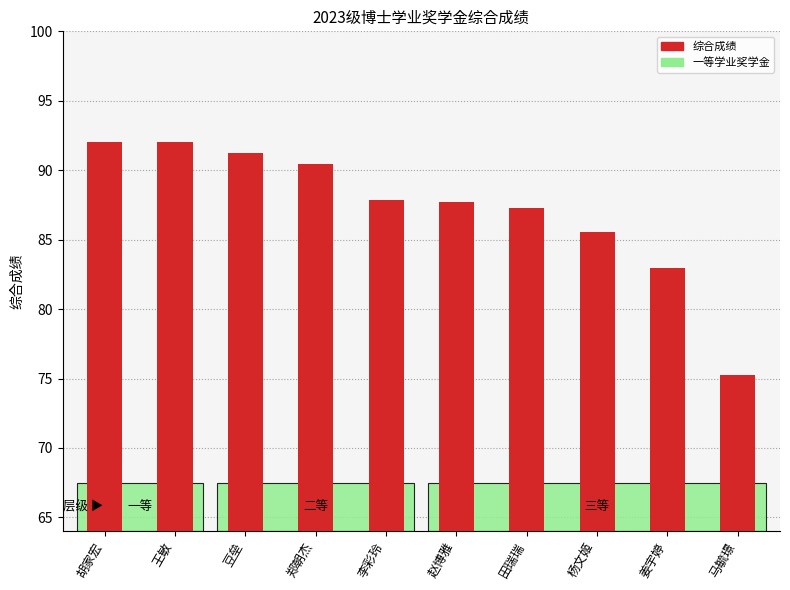

What is the label of the 5th bar from the right?

赵博雅